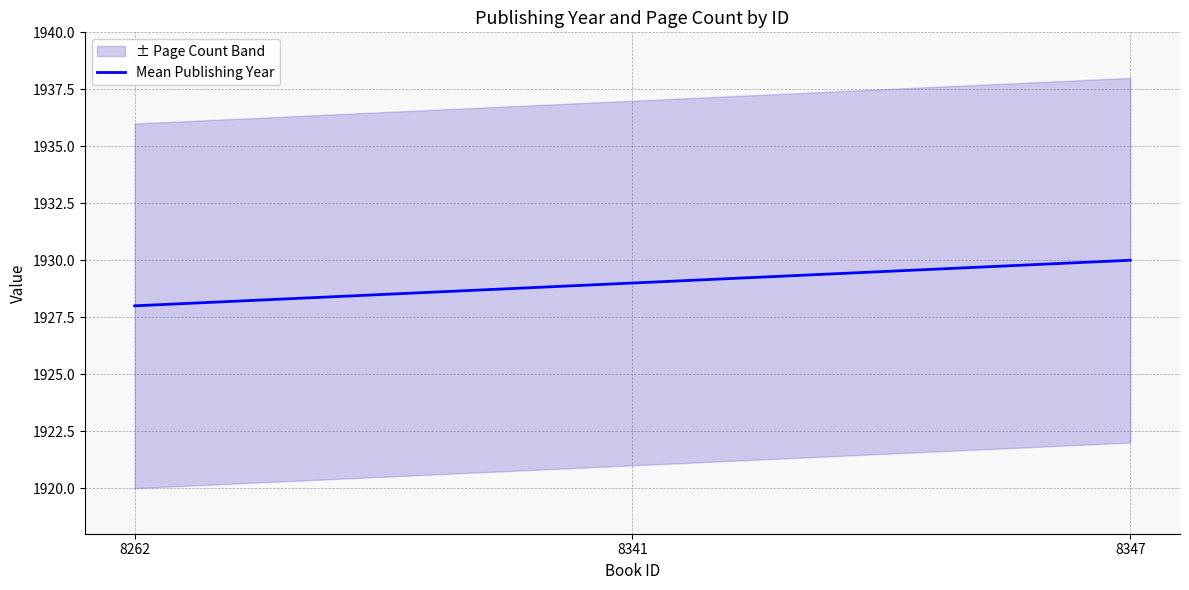

What is the smallest value displayed?

1928